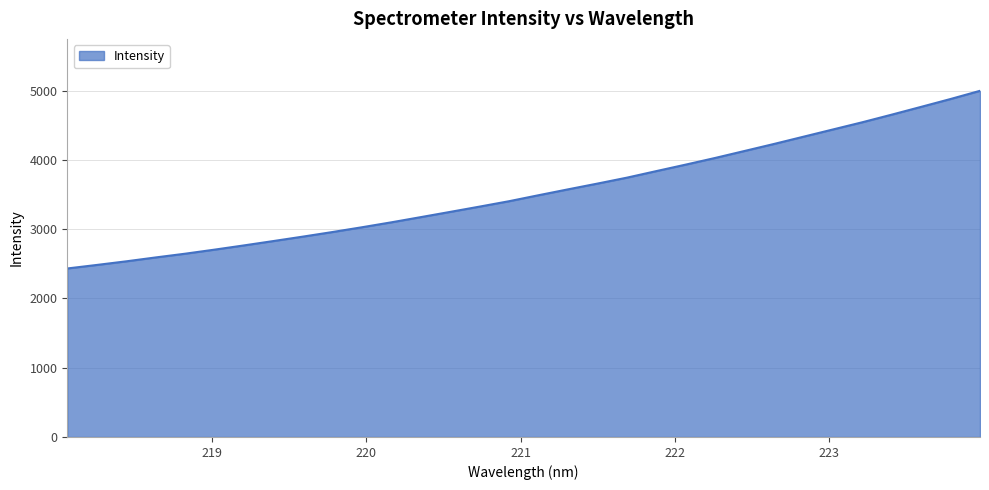

What is the minimum value shown in the chart?

2432.1